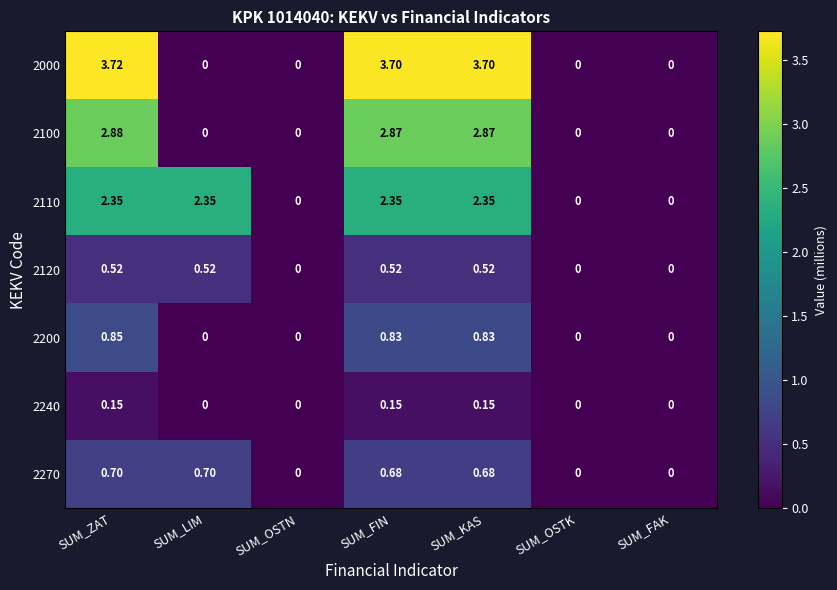

Which label corresponds to the largest value in the chart?

SUM_ZAT